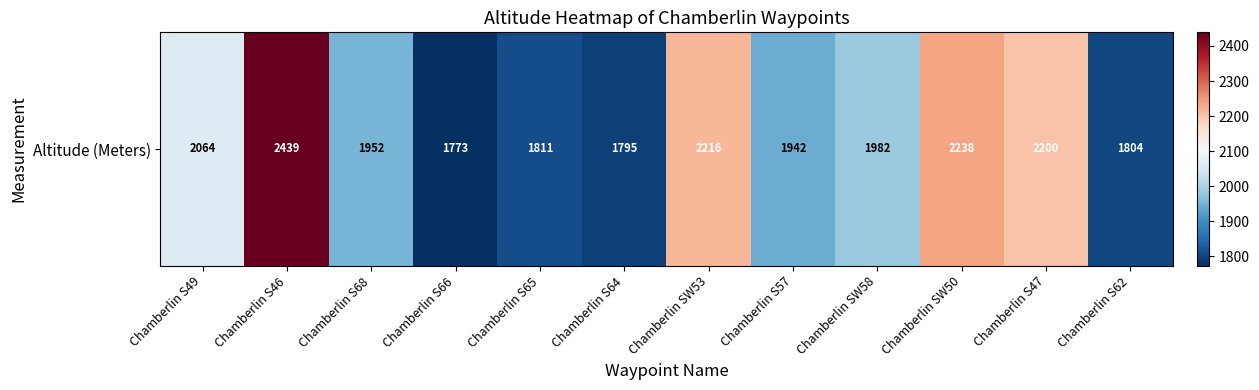

How many values exceed 1982?

5